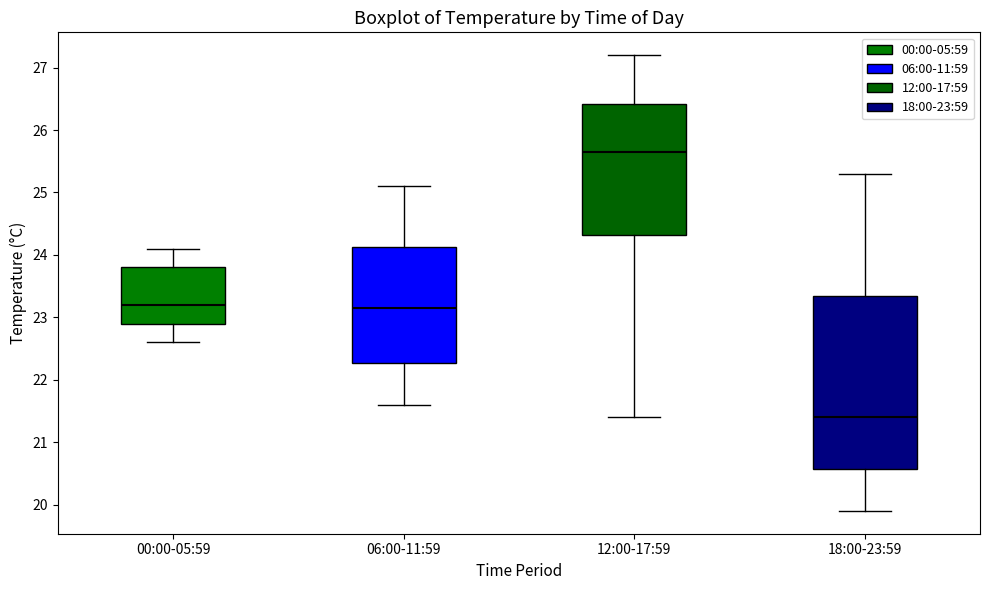

Which box's median line is the highest?

12:00-17:59